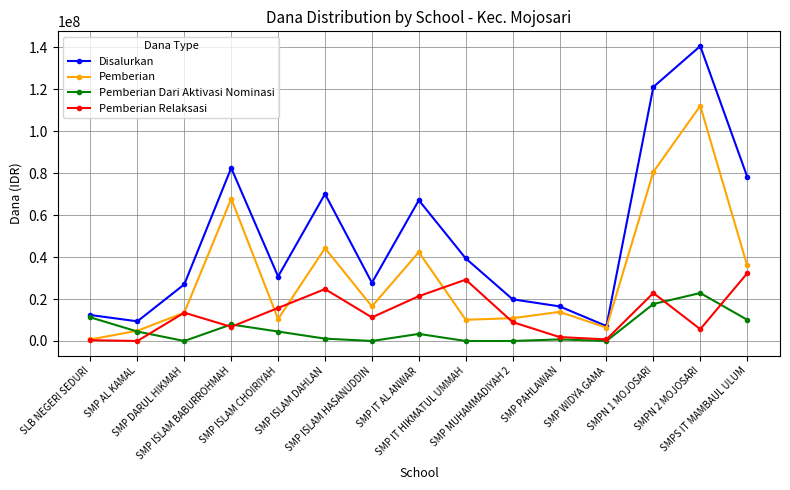

Where is the first local minimum for Pemberian?

SMP ISLAM CHOIRIYAH